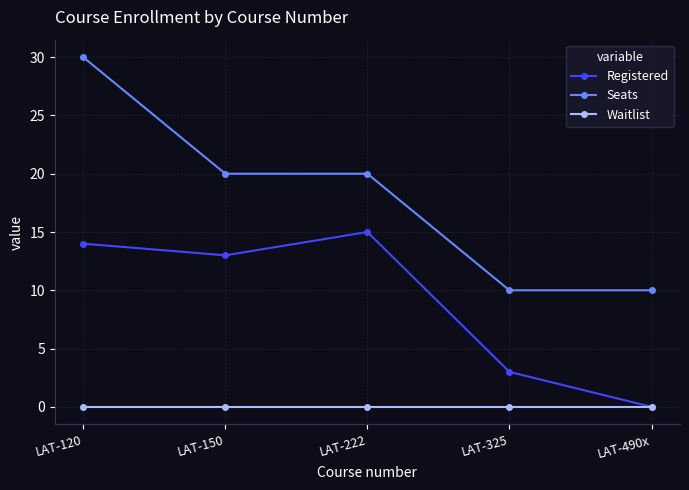

True or false: Seats has more than 2 points higher than both neighbors.

False